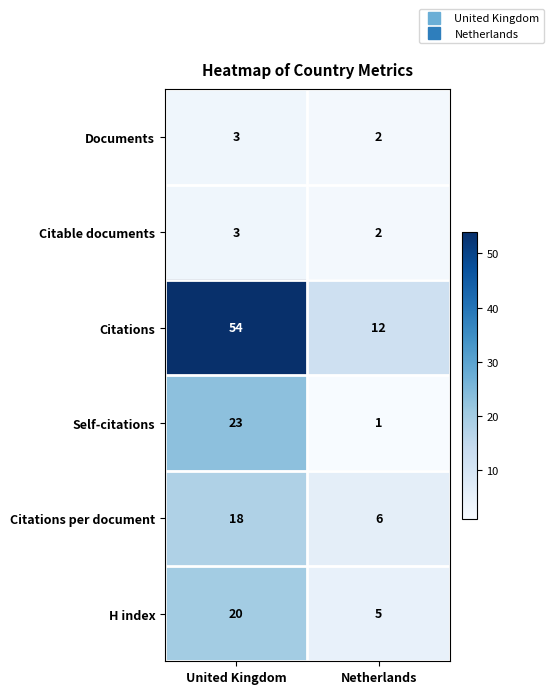

Reading left to right, what are all the values shown in this chart?

Documents: United Kingdom=3	Netherlands=2
Citable documents: United Kingdom=3	Netherlands=2
Citations: United Kingdom=54	Netherlands=12
Self-citations: United Kingdom=23	Netherlands=1
Citations per document: United Kingdom=18	Netherlands=6
H index: United Kingdom=20	Netherlands=5